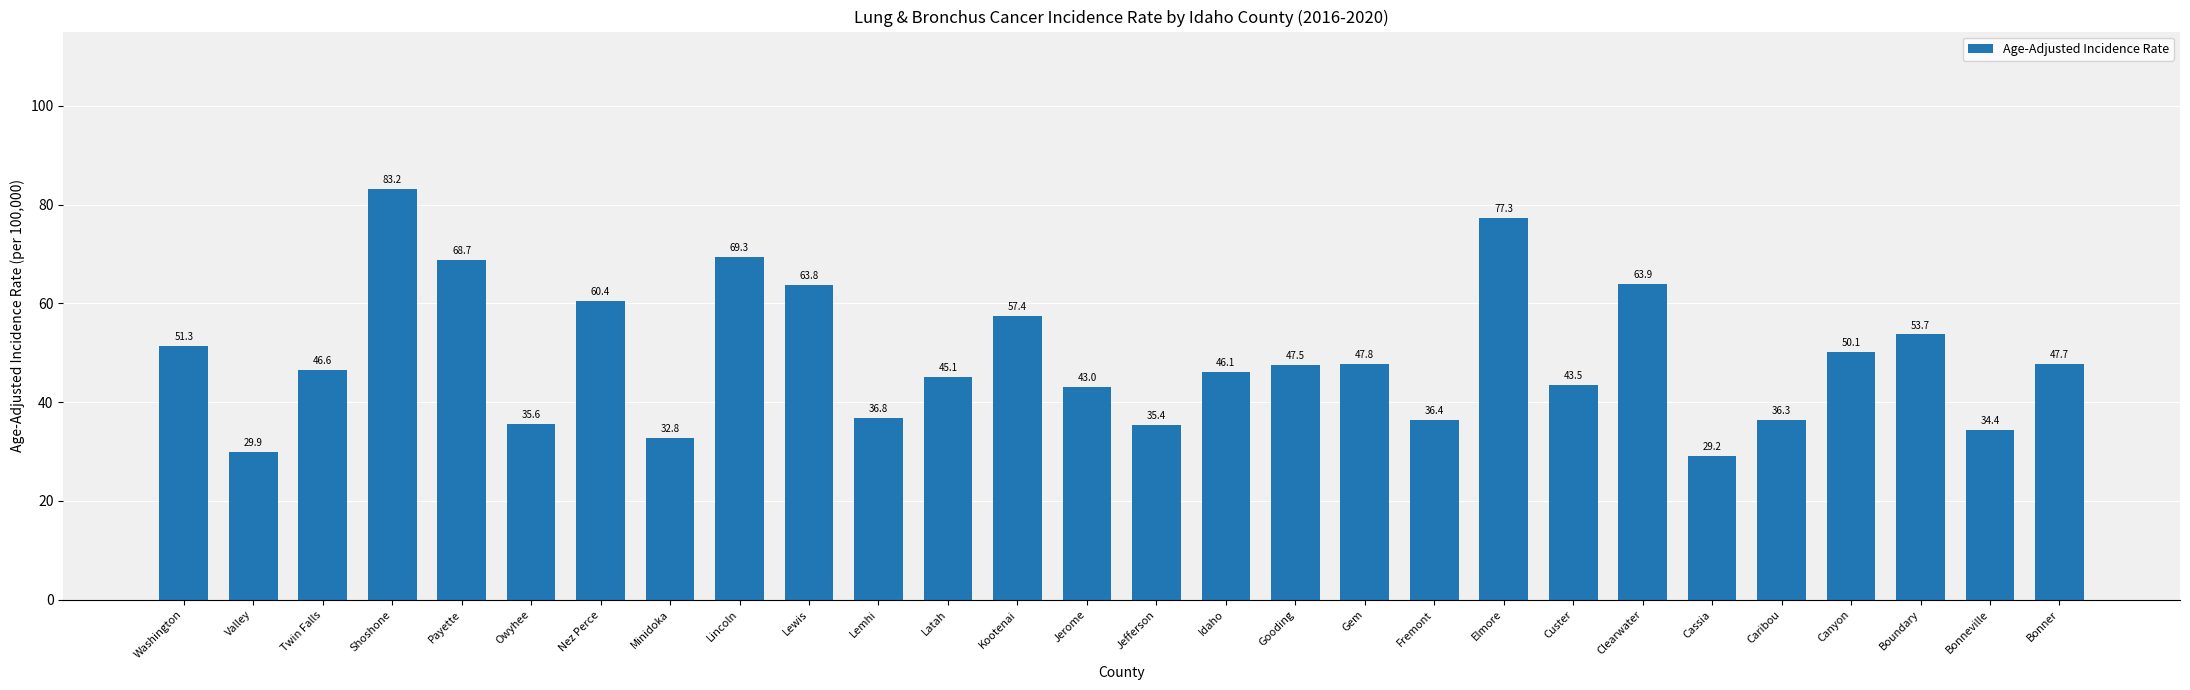

Rank the categories by value from highest to lowest.

Shoshone, Elmore, Lincoln, Payette, Clearwater, Lewis, Nez Perce, Kootenai, Boundary, Washington, Canyon, Gem, Bonner, Gooding, Twin Falls, Idaho, Latah, Custer, Jerome, Lemhi, Fremont, Caribou, Owyhee, Jefferson, Bonneville, Minidoka, Valley, Cassia